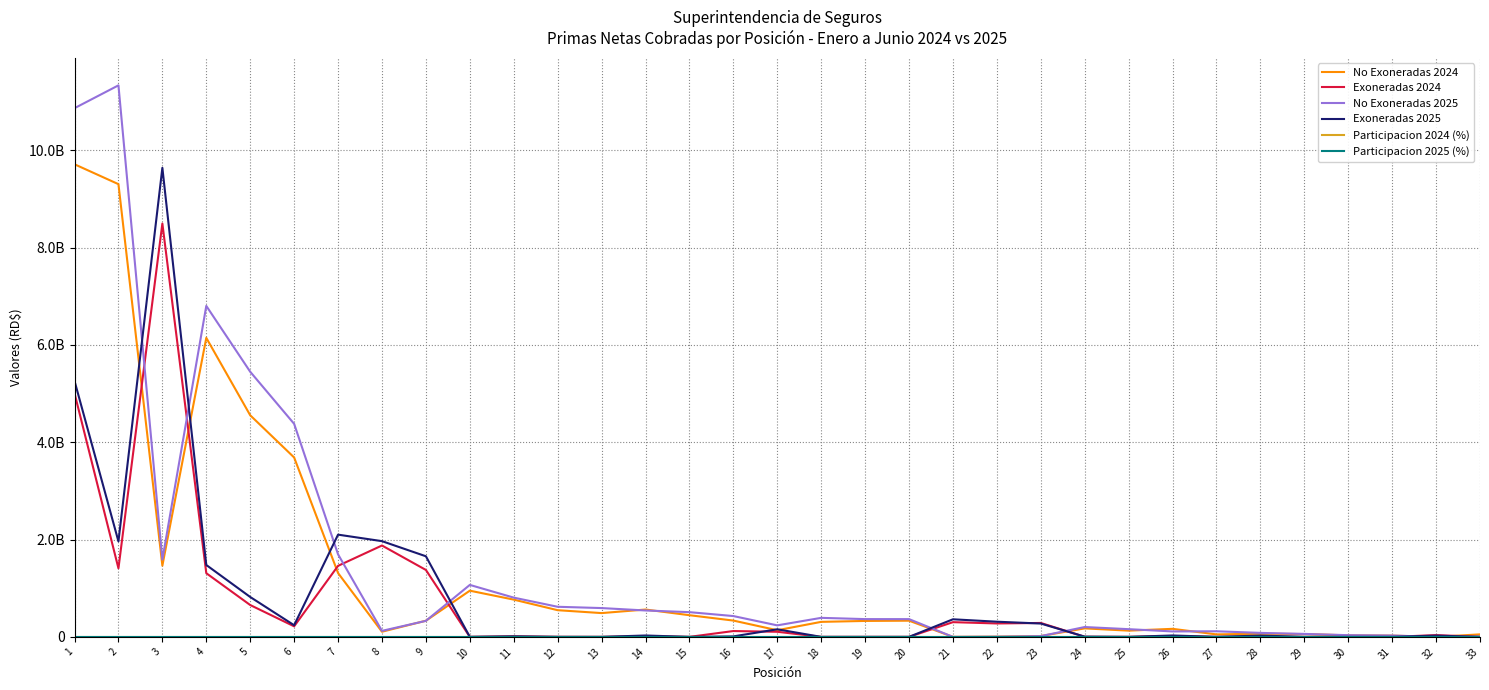

True or false: Exoneradas 2025 has a value of 225542.0 at 27.

True